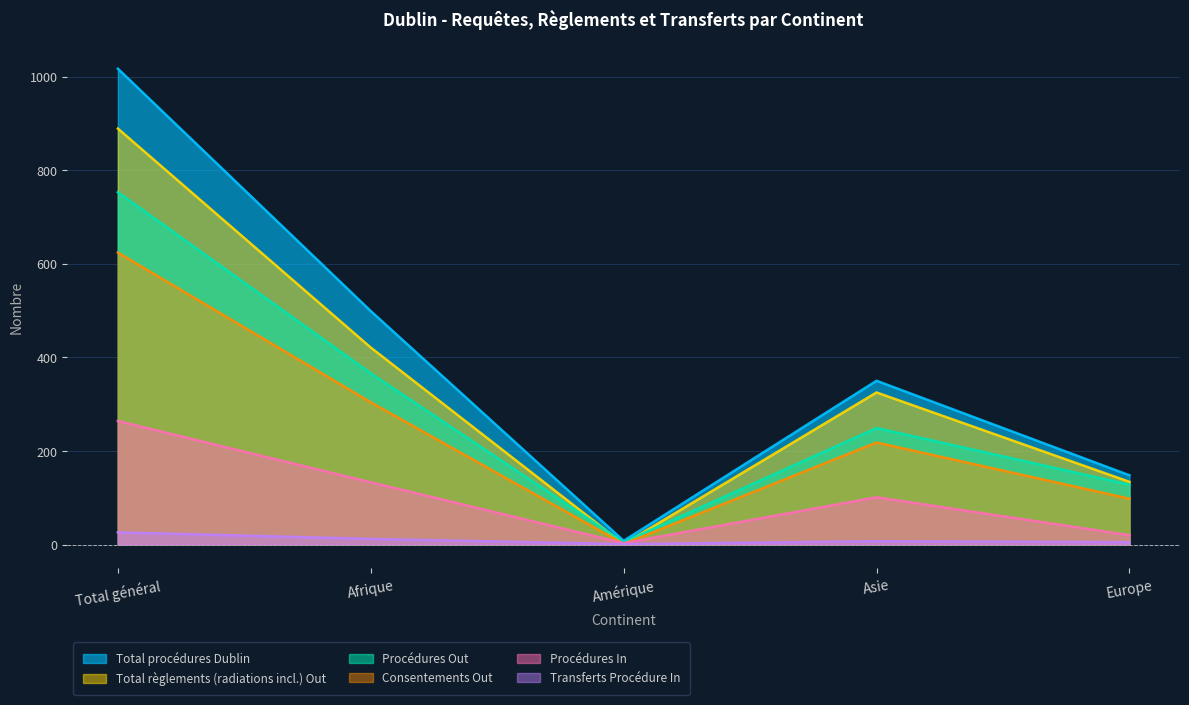

True or false: Transferts Procédure In and Procédures In intersect in this chart.

False